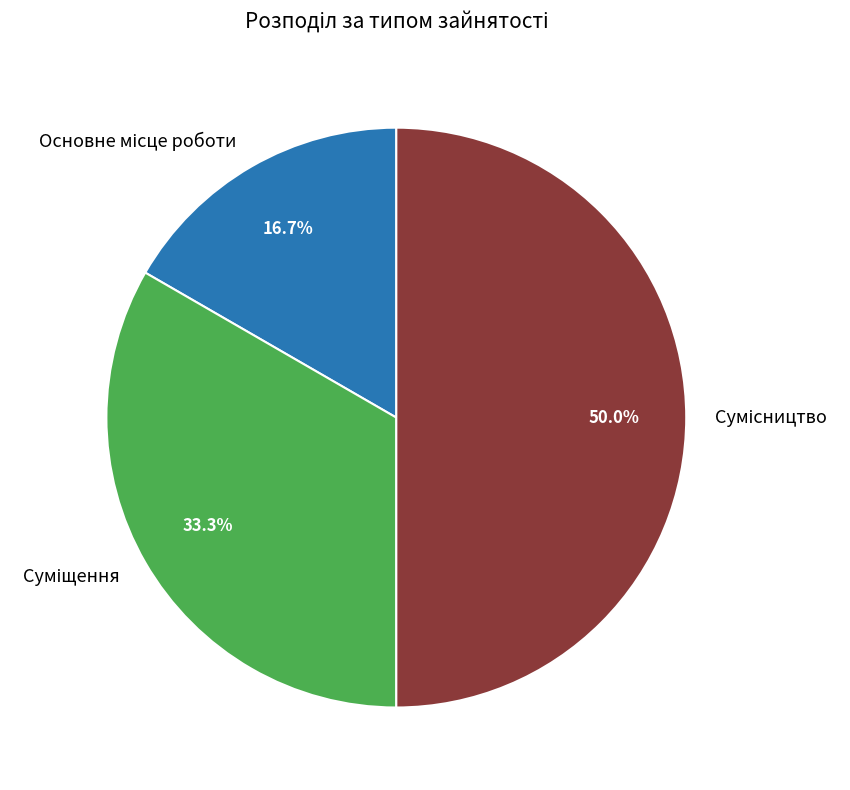

What percentage is the Сумісництво slice, to the nearest percent?

50%